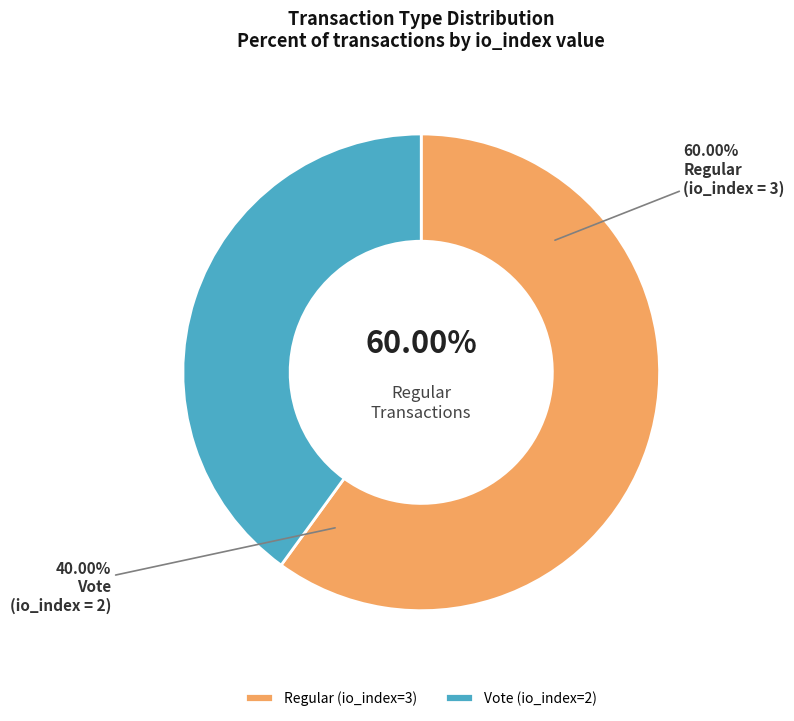

What portion of the pie excludes Regular (io_index=3)?

40.0%